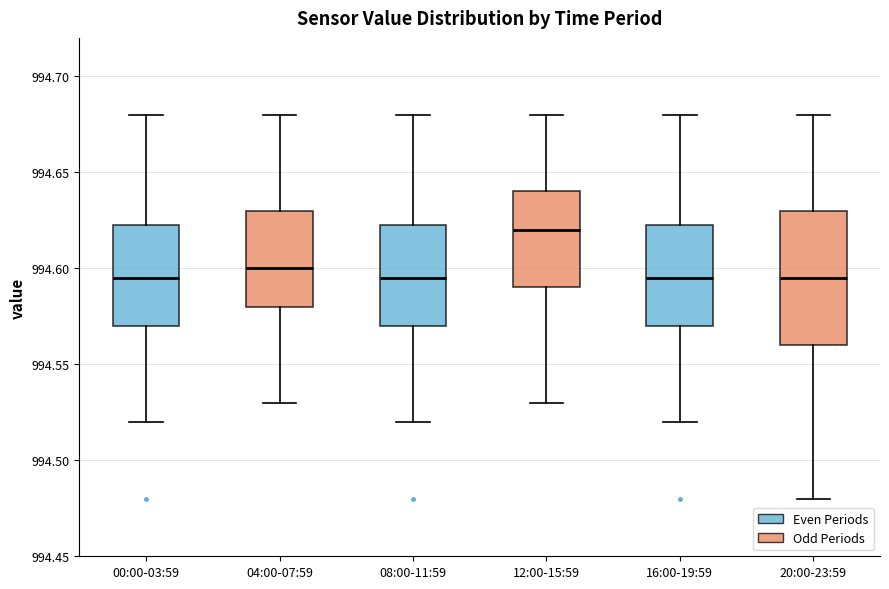

Which box has the highest median line?

12:00-15:59